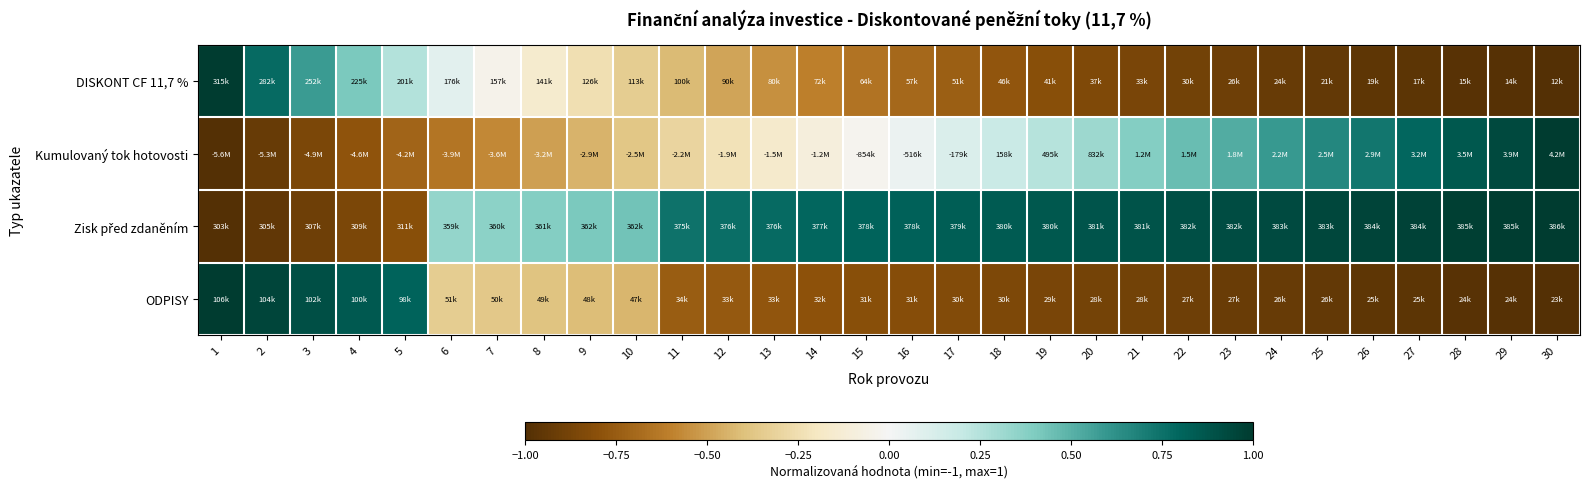

Which category has the highest value across all series?

1